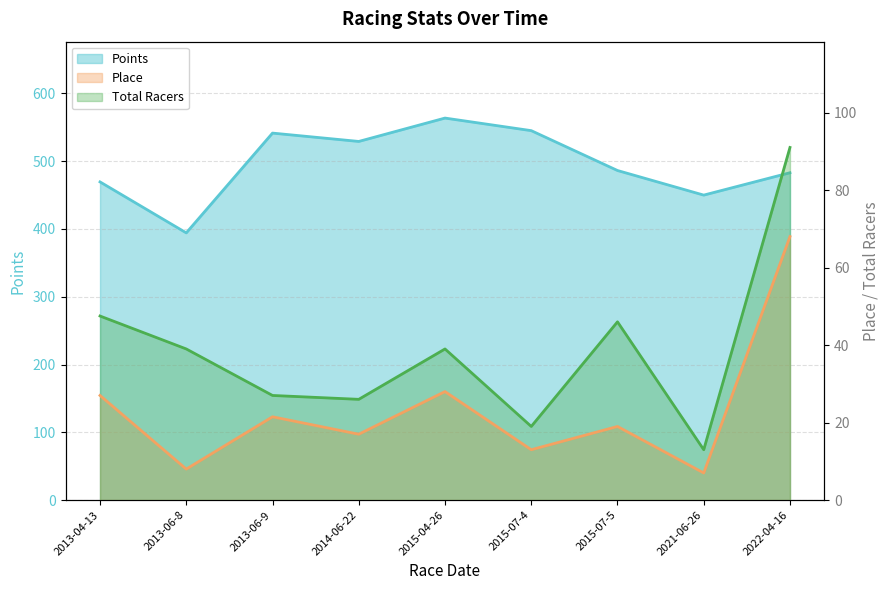

Rank the series by their maximum value, from lowest to highest.

Place, Total Racers, Points